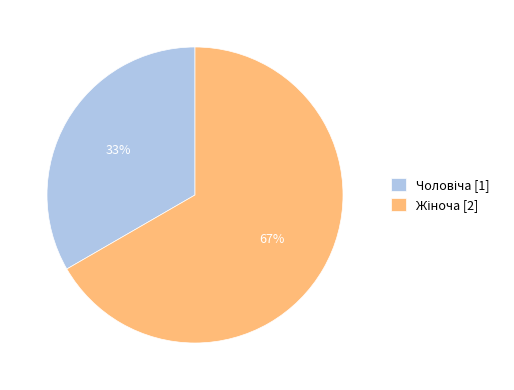

To the nearest percent, what is the average slice percentage?

50%